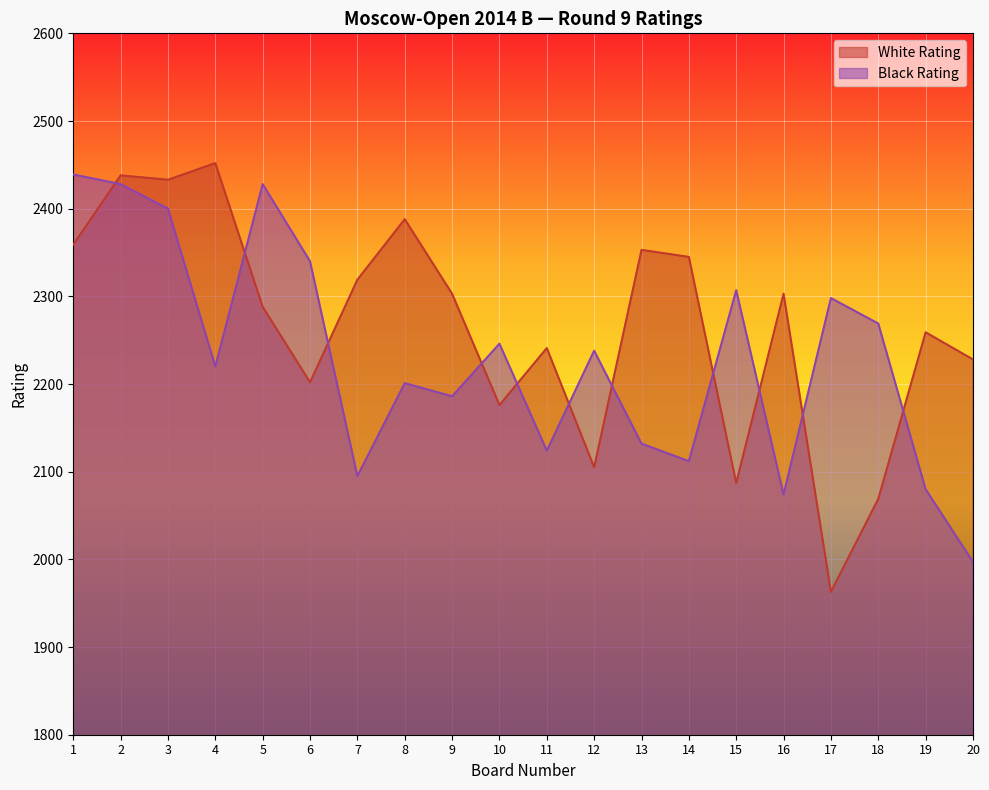

Does the chart display data point markers on the line(s)?

No